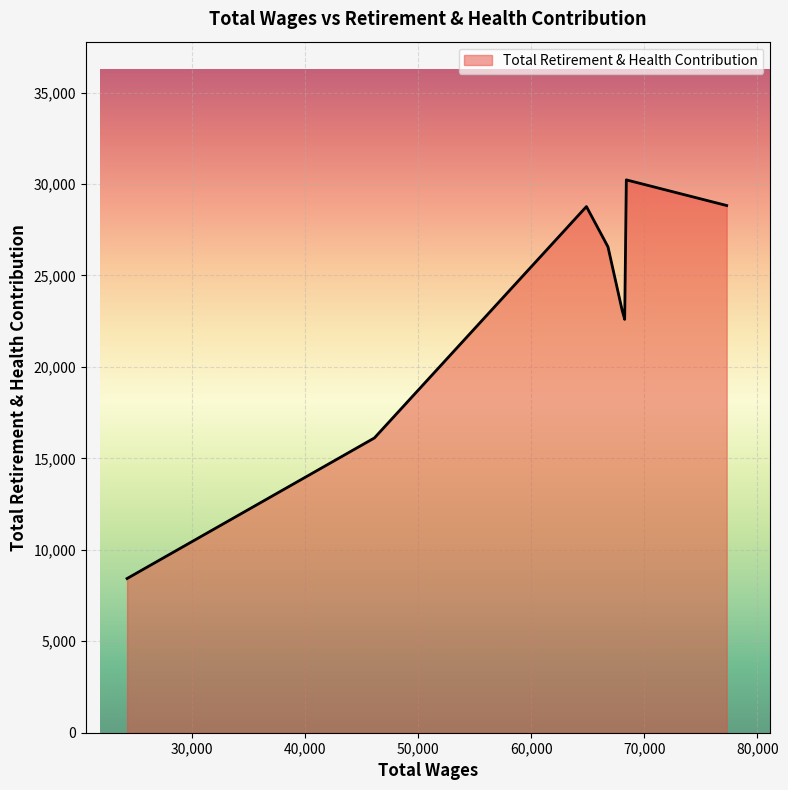

How many interior local peaks (higher than both neighbors) does the data have?

2